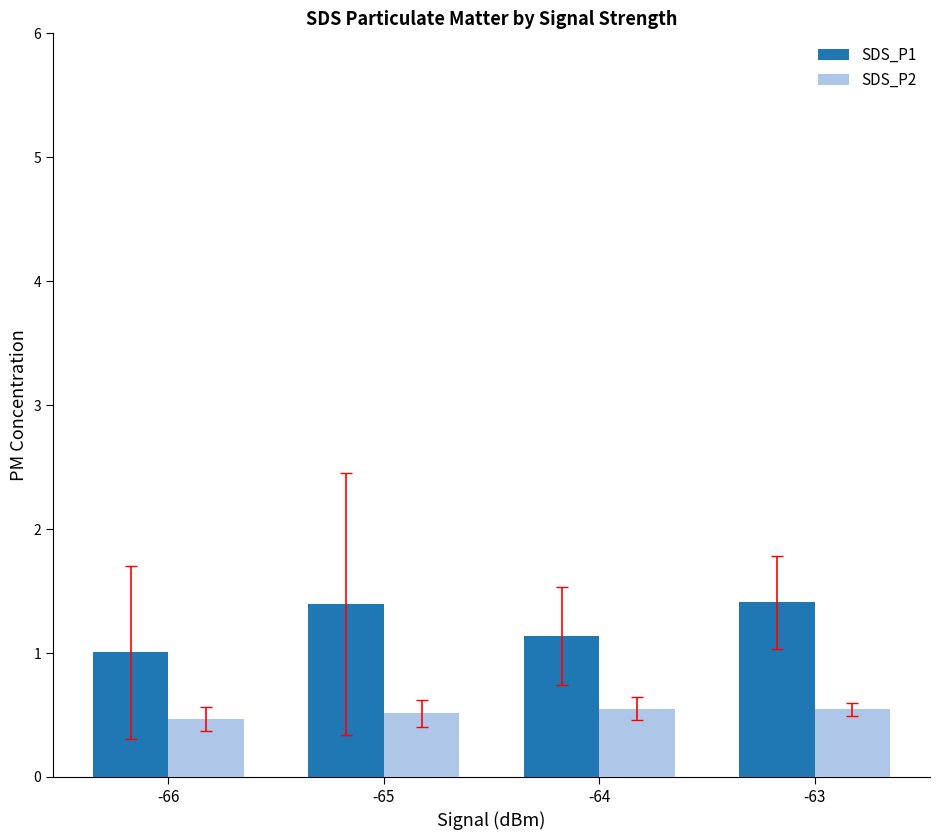

Reading left to right, transcribe all the data shown in this chart.

SDS_P1: 1.0	1.4	1.1	1.4
SDS_P2: 0.5	0.5	0.5	0.5